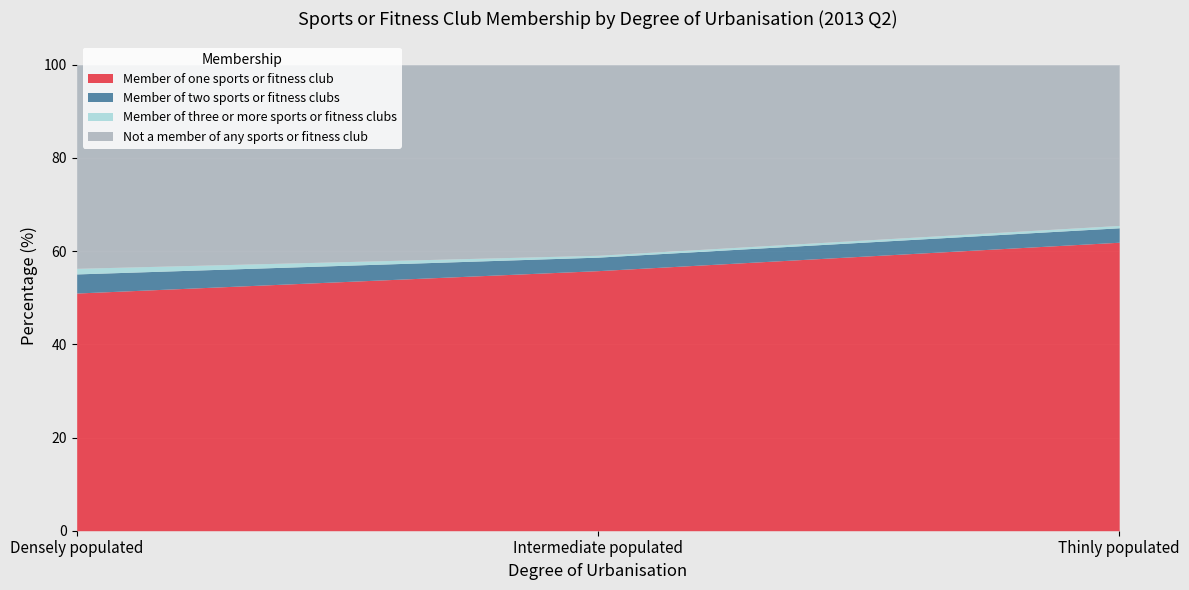

How many values in the Member of one sports or fitness club series are below 55?

1